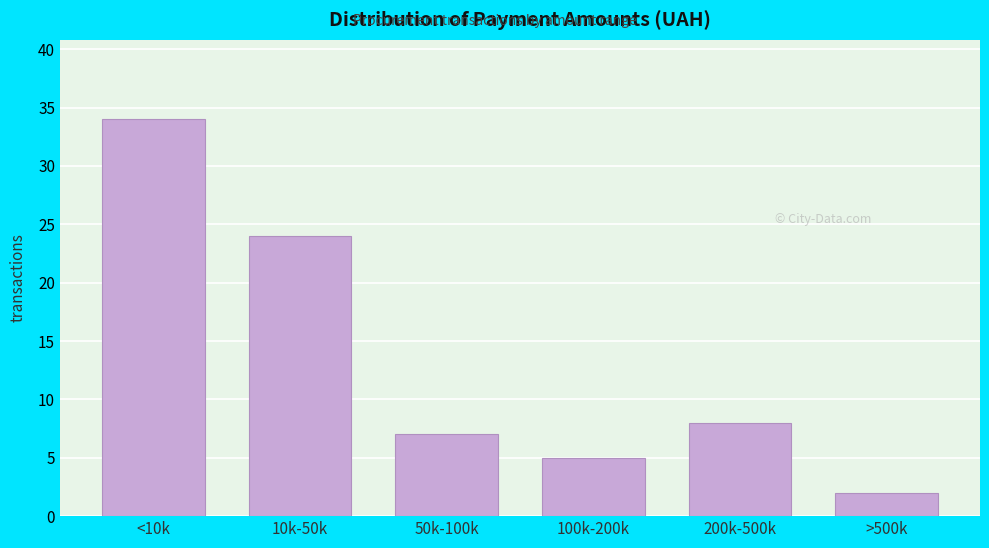

Reading left to right, what are all the values shown in this chart?

34	24	7	5	8	2